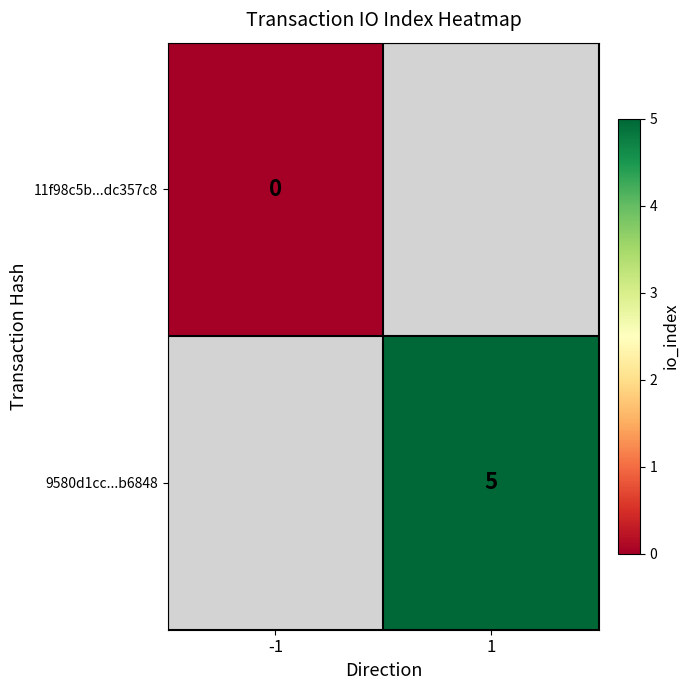

True or false: 9580d1cc...b6848 has a value of 5 at 1.

True